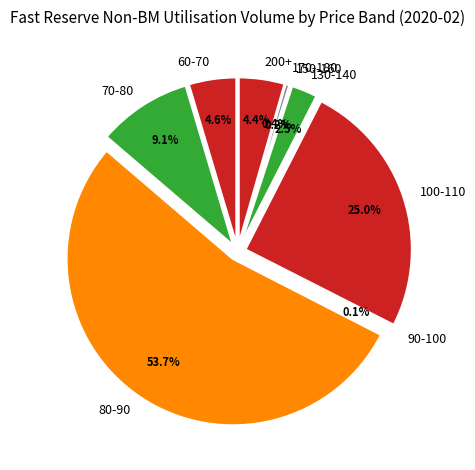

True or false: 0-60 accounts for 0% of the total.

True